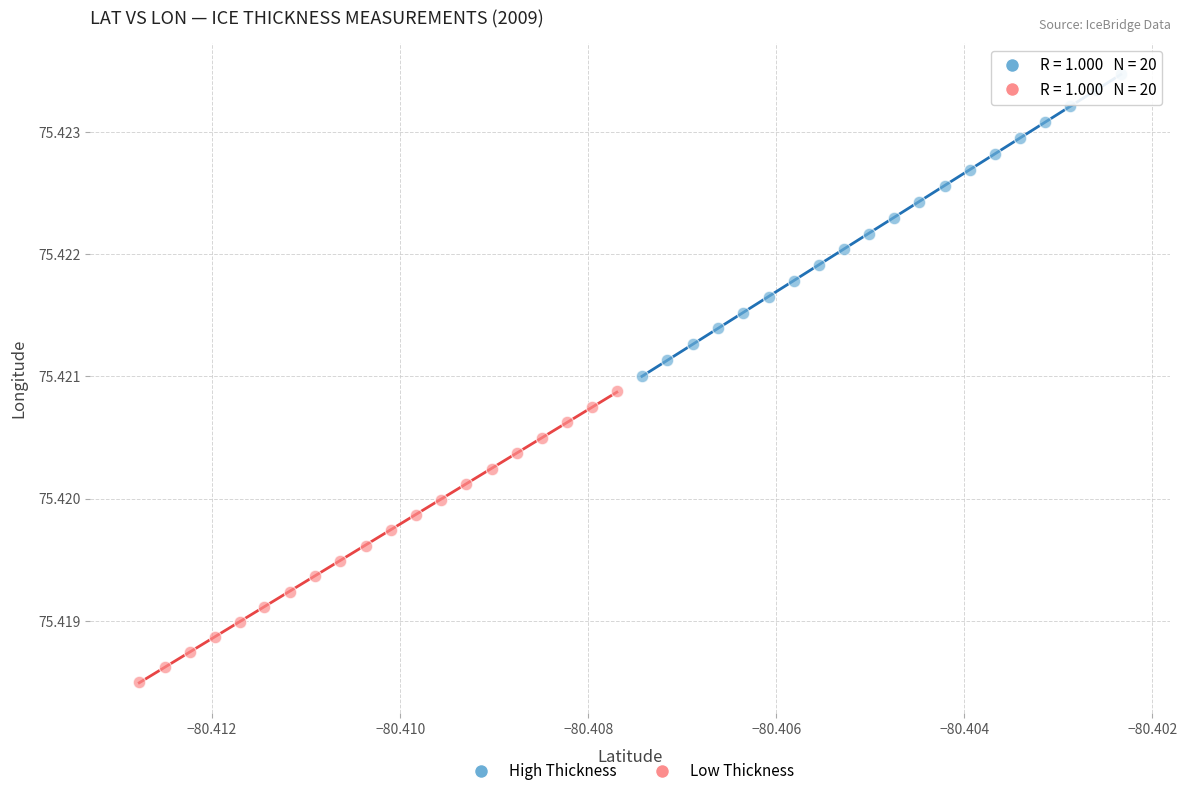

Which series has the widest spread of Y values?

High Thickness